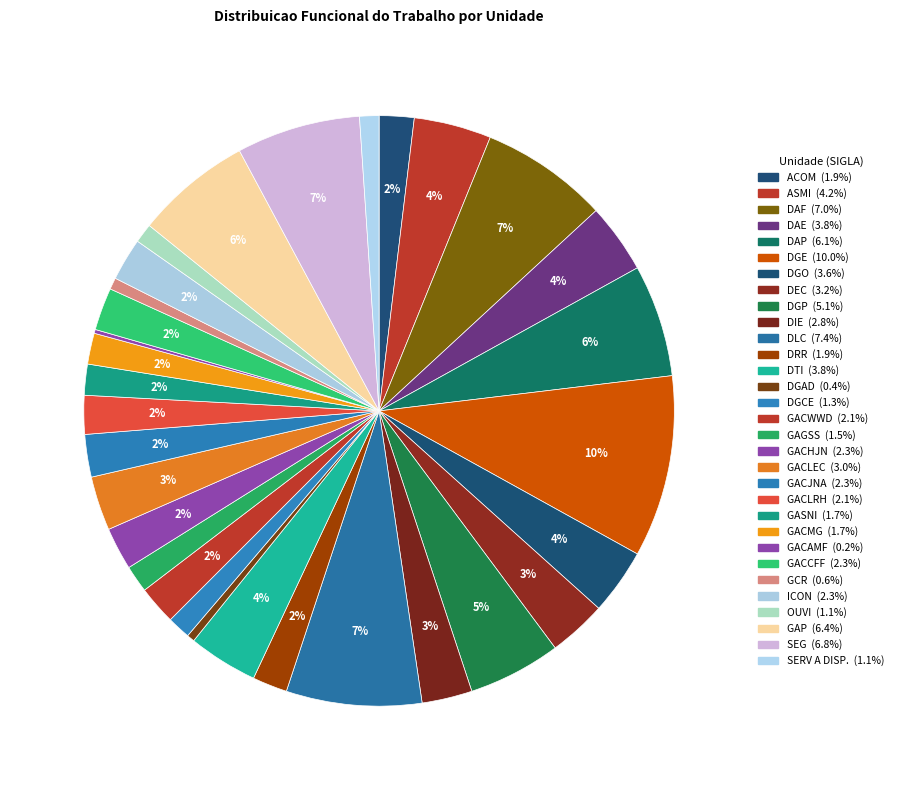

Is there any slice that represents more than half of the pie?

No